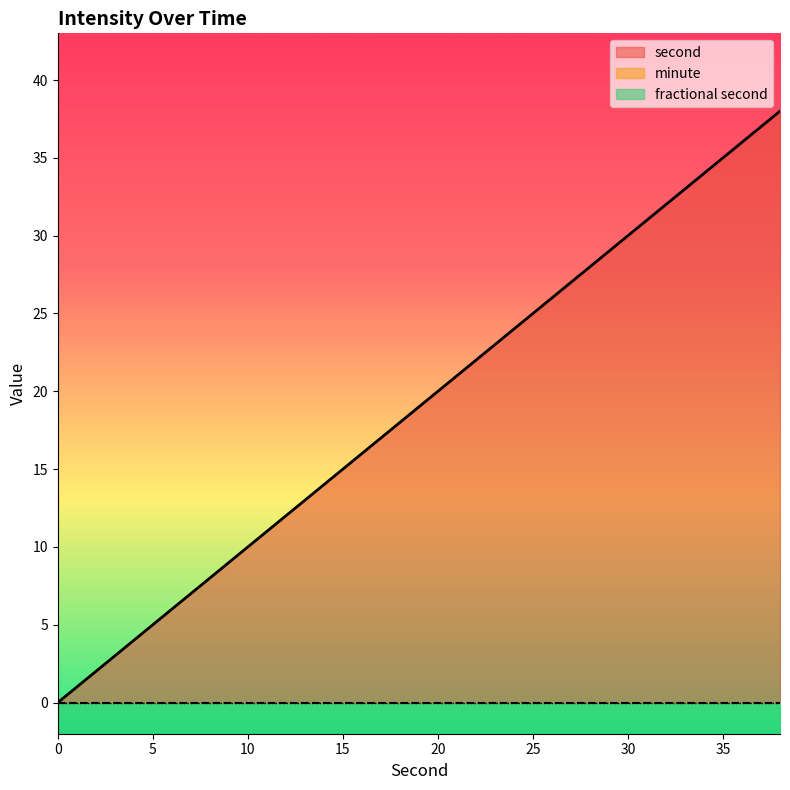

True or false: second has a value of 10 at 10.

True